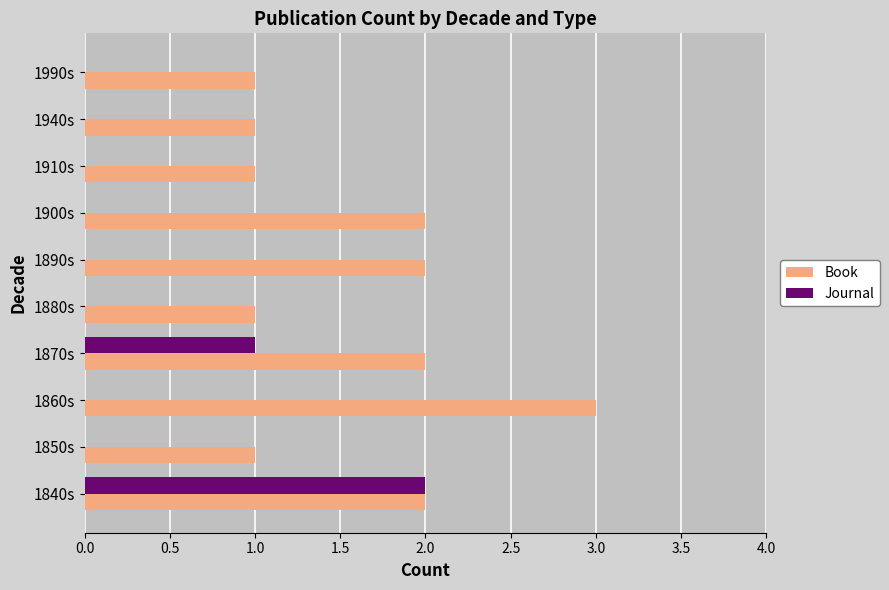

Which series has the largest total across all categories?

Book